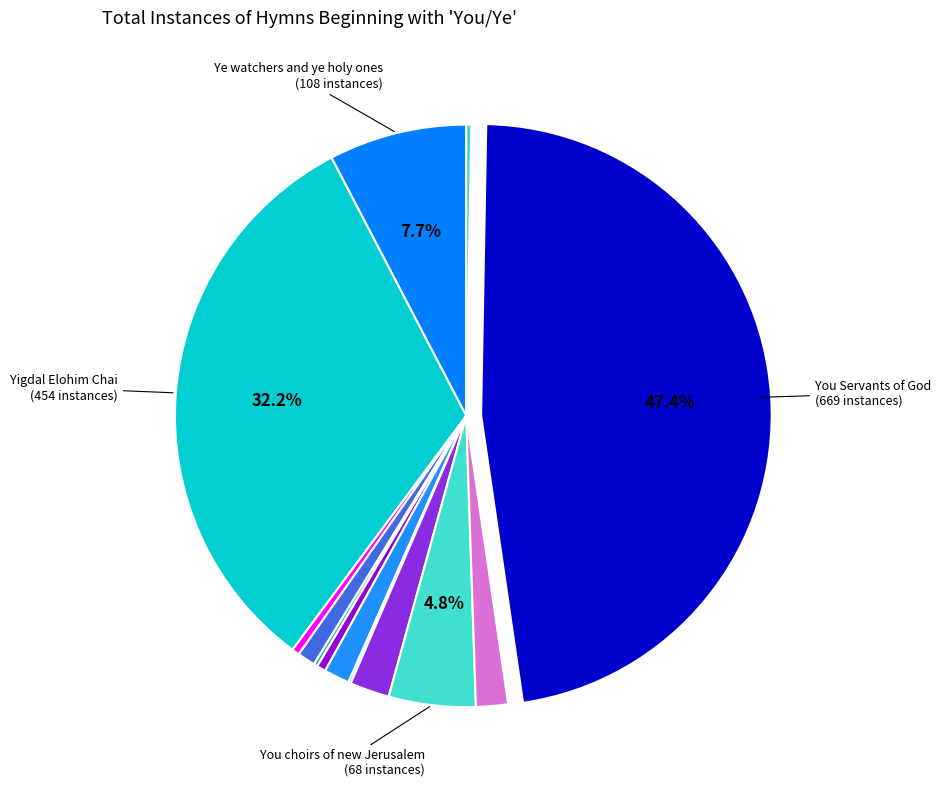

What is the largest slice in the pie chart?

You Servants of God